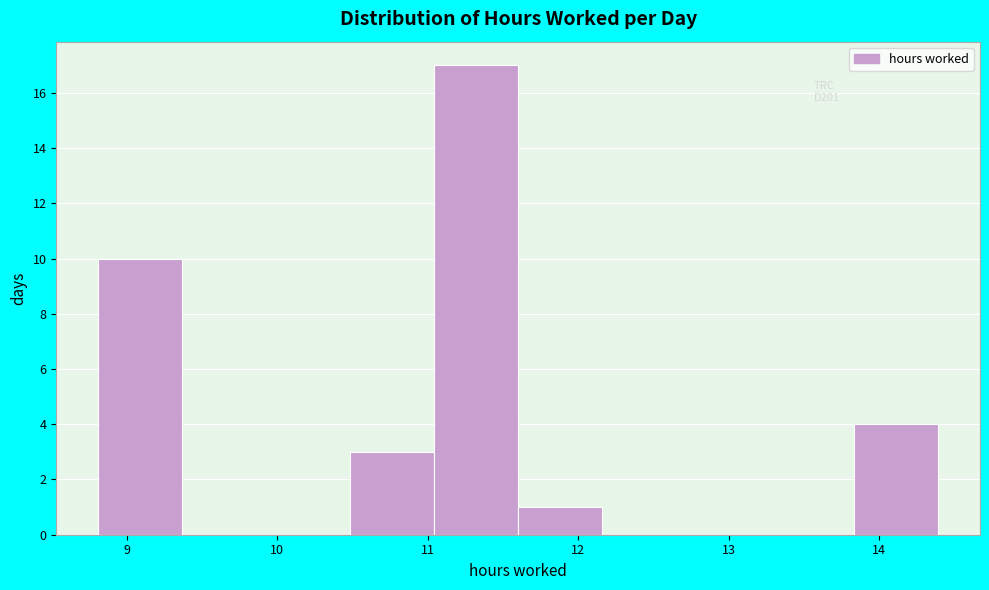

Over which range of the x-axis is the bar tallest?

11.0 to 11.6